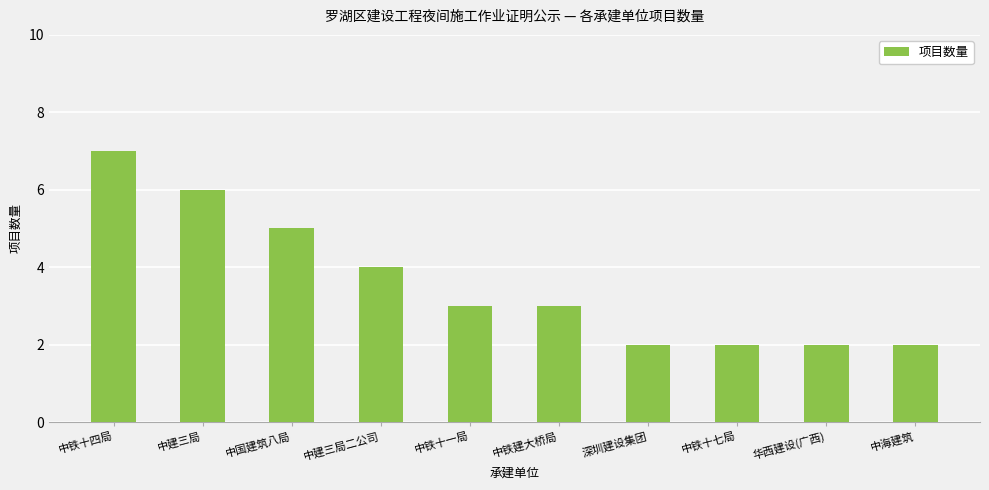

Read the value at 深圳建设集团.

2